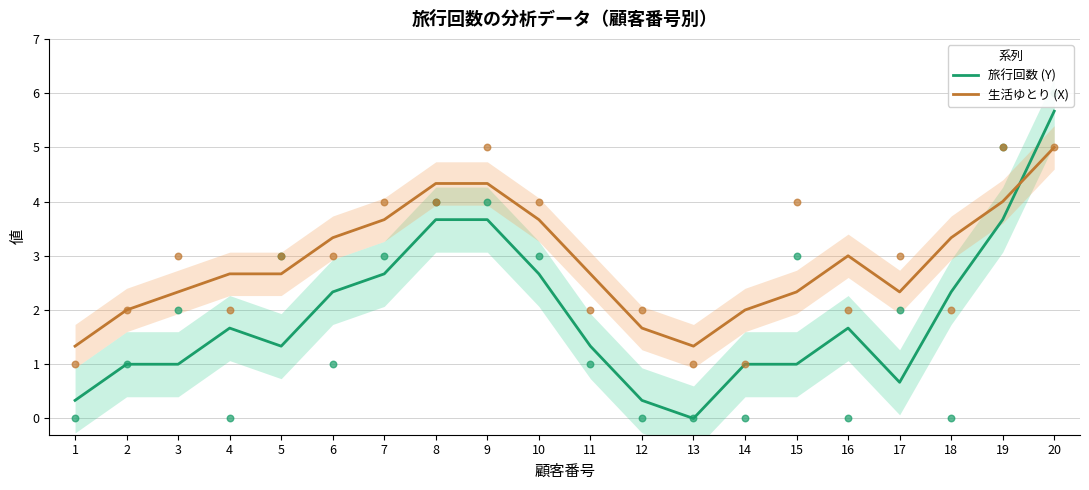

Which series has the largest total across all categories?

生活ゆとり (X)